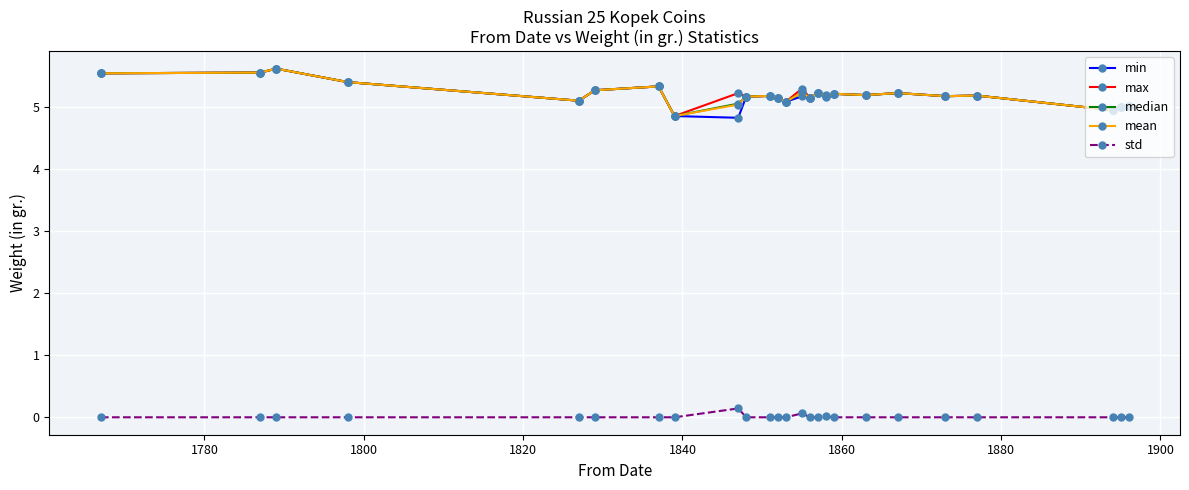

What is the lowest value of the median series?

4.8